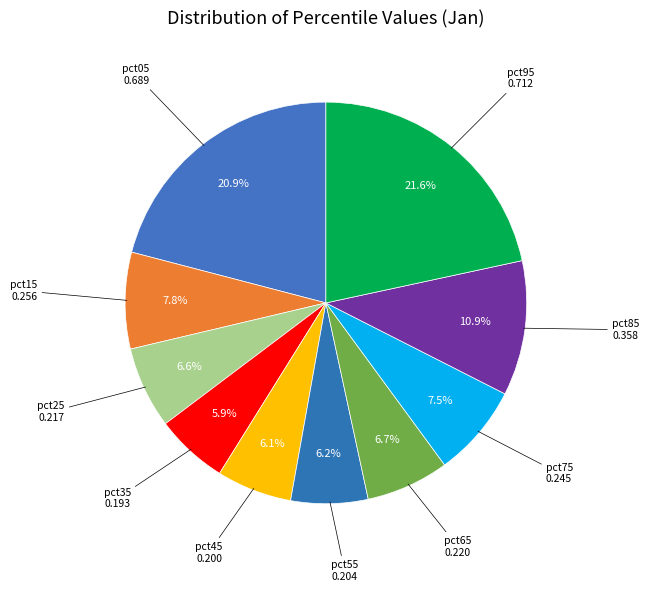

Which slice is the largest?

pct95